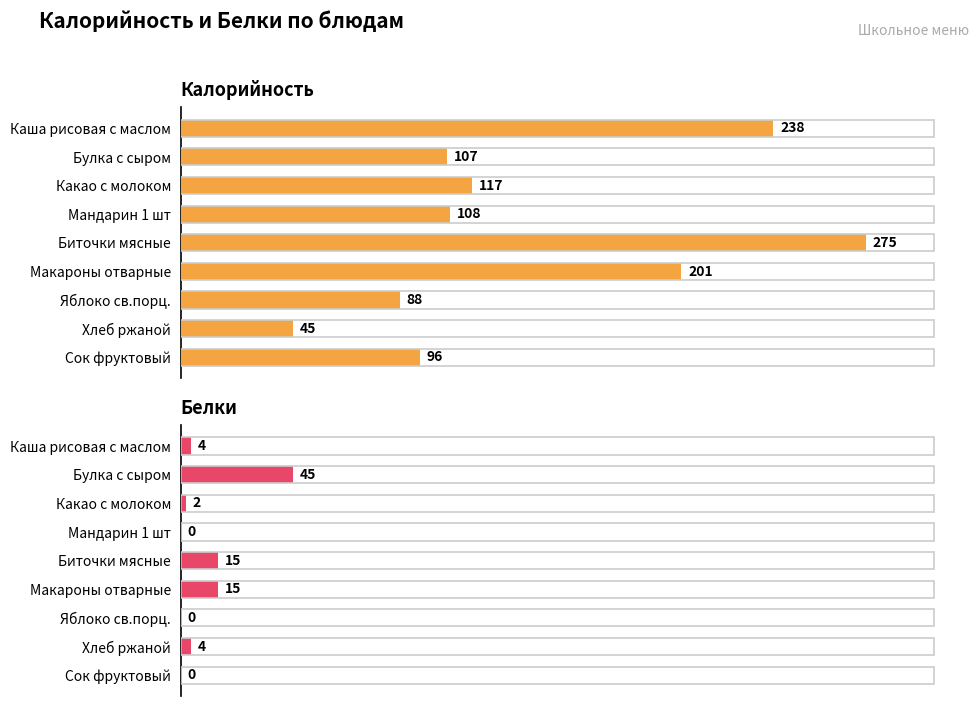

How many bars are there in total?

18